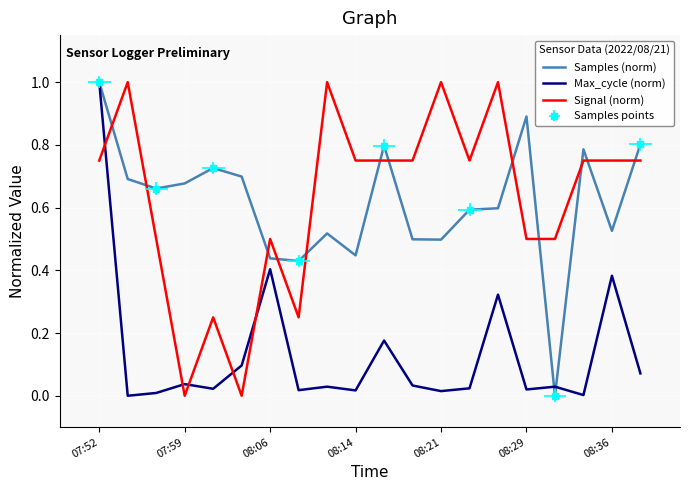

How many interior local peaks does the Signal (norm) series have?

6